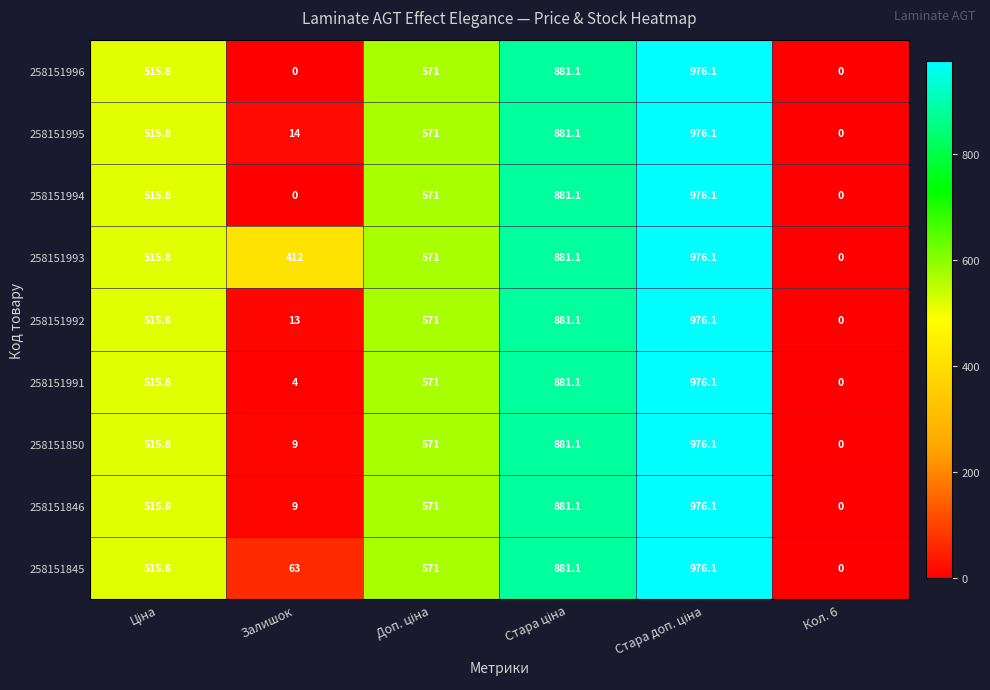

Which series has the largest total across all categories?

258151993